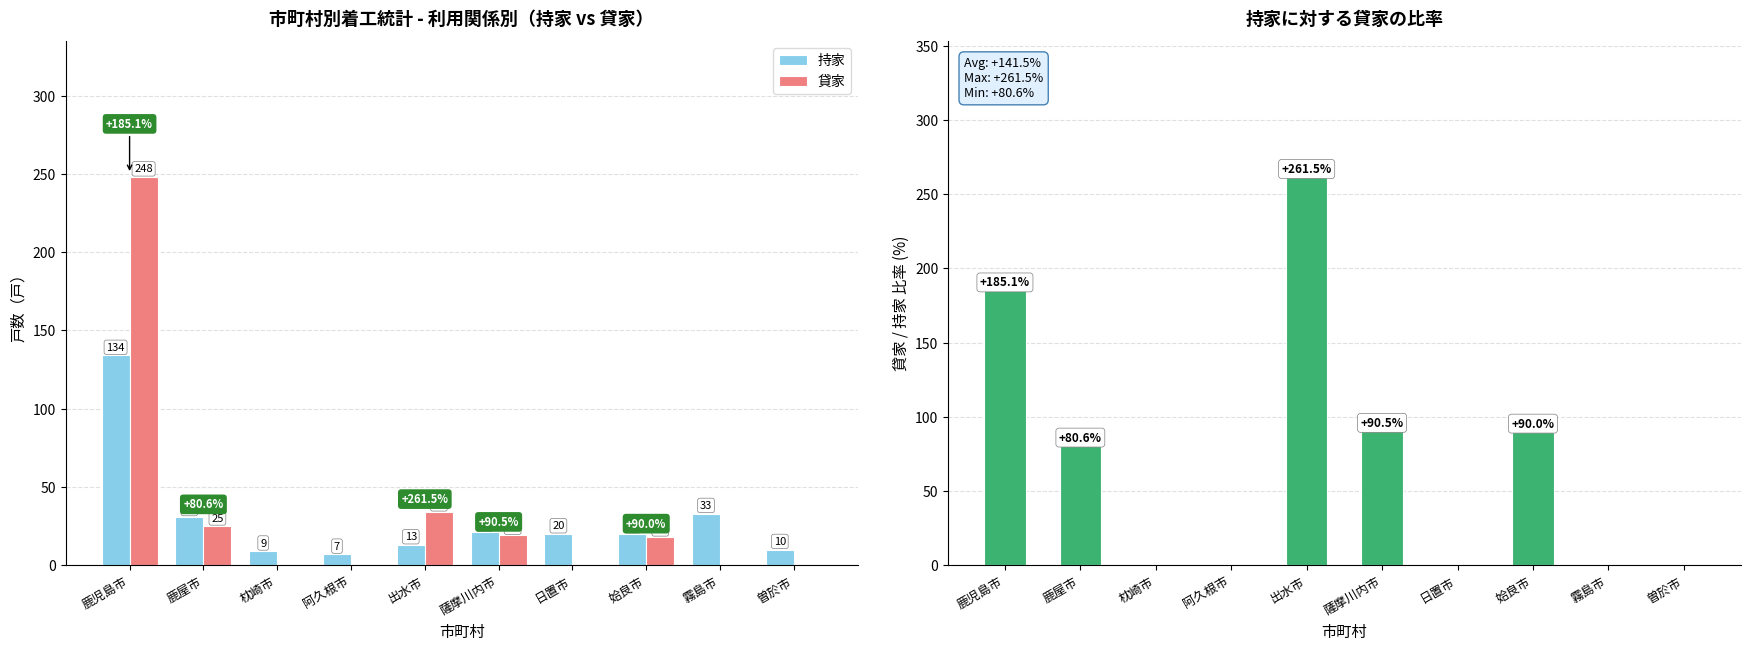

What is the difference between the highest and lowest values at 鹿児島市?

114.0